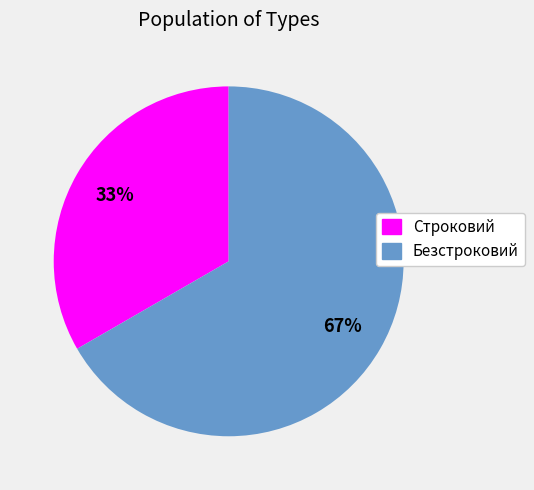

The Безстроковий slice represents 74% of the pie. True or false?

False